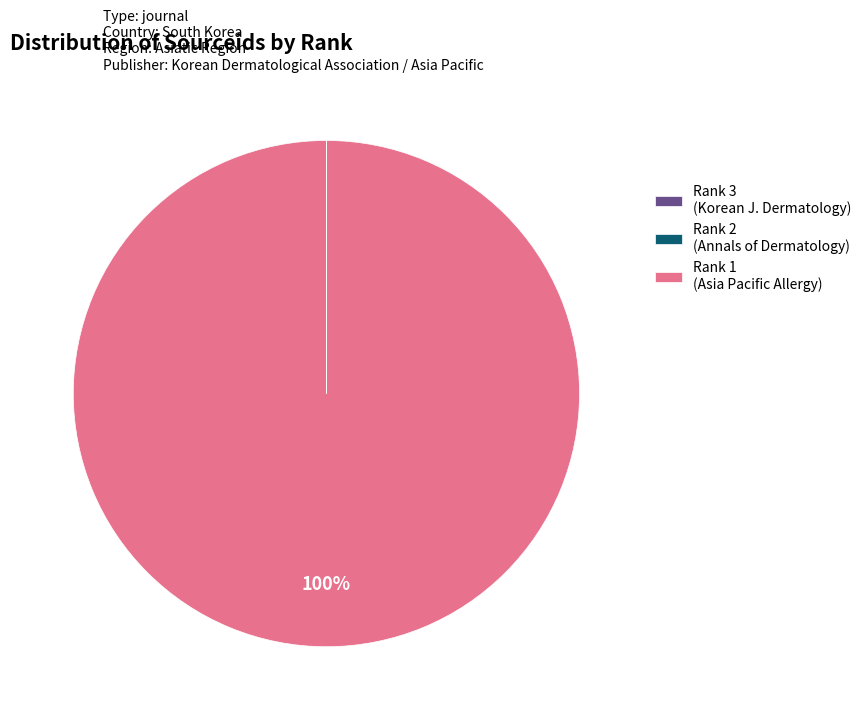

To the nearest percent, what percentage of the pie is Rank 1 (Asia Pacific Allergy)?

100%